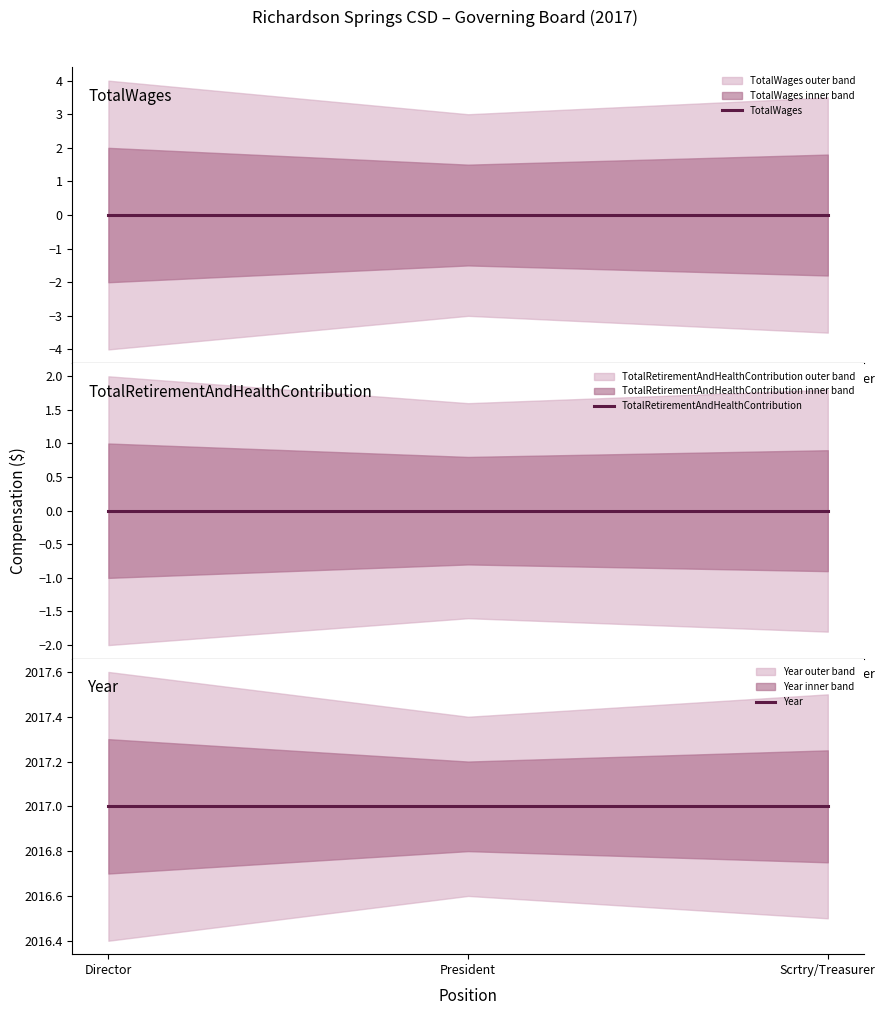

Reading left to right, extract all data points from this chart.

TotalWages: 0	0	0
TotalRetirementAndHealthContribution: 0	0	0
Year: 2017	2017	2017